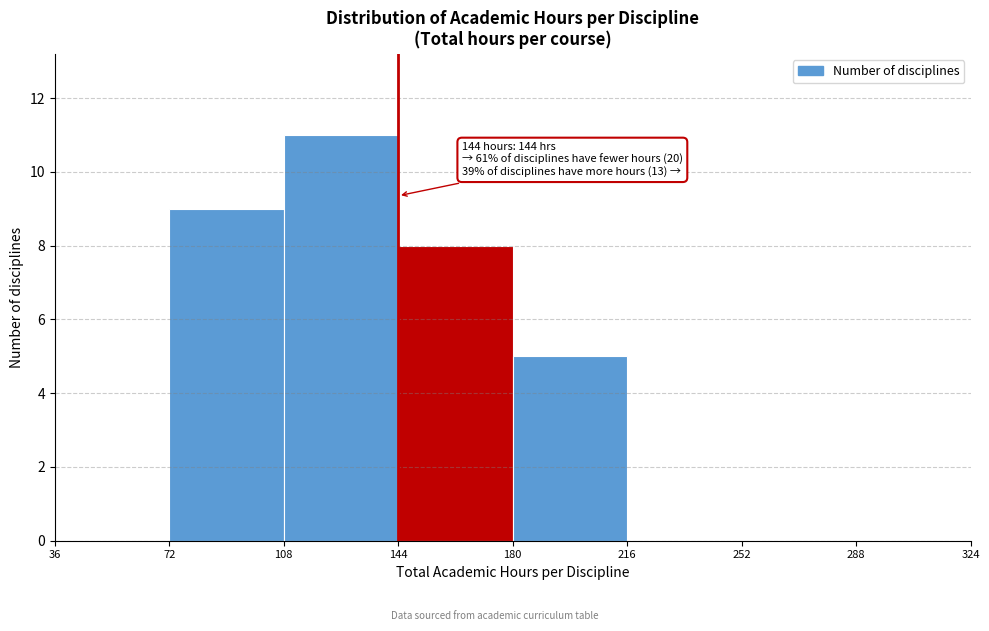

Over which range of the x-axis is the bar tallest?

108 to 144